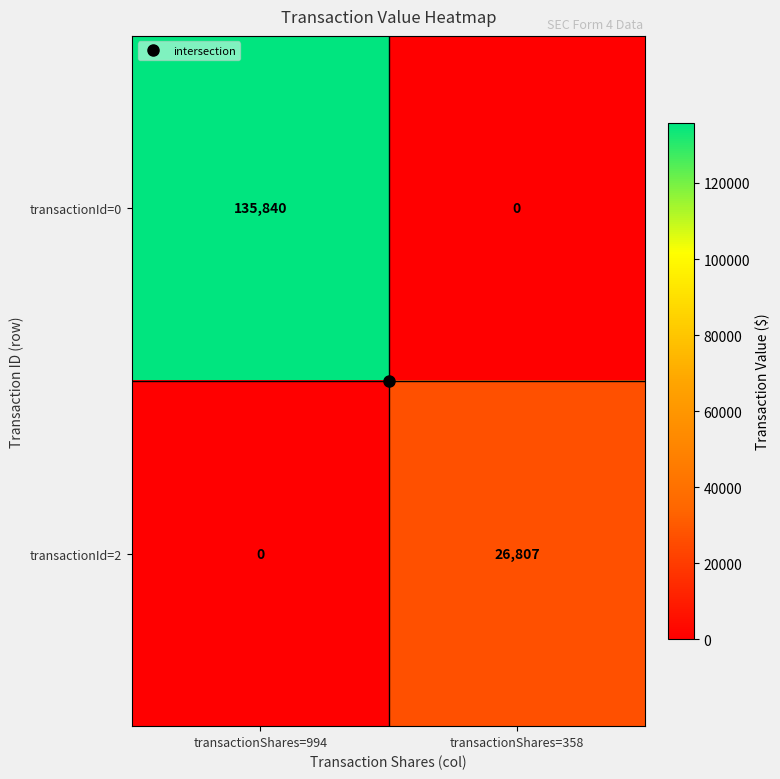

At which category is the sum across all series the highest?

transactionShares=994